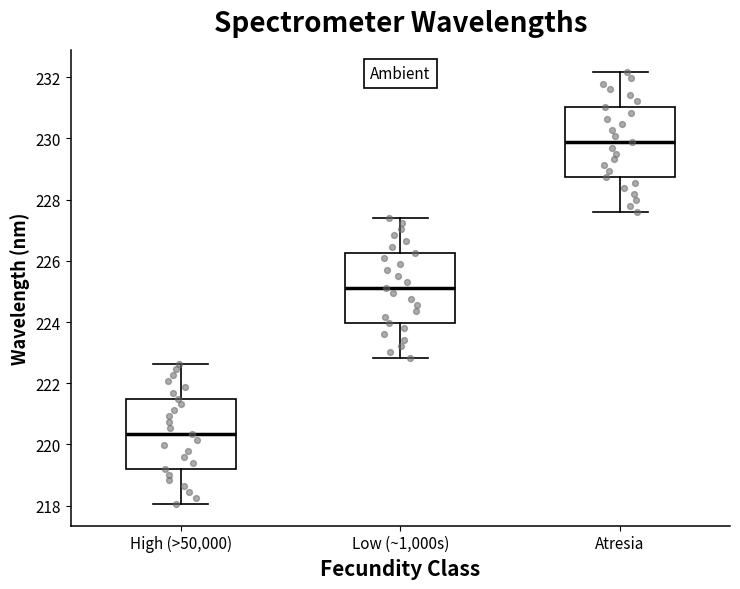

Reading left to right, read every box against the y-axis: the position of its median line, the range the box covers, and the ends of its whiskers. The values are not printed on the chart, so give them approximately, as read against the axis.

High (>50,000): median 220.4, box 219.2 to 221.4, whiskers 218.0 to 222.6
Low (~1,000s): median 225.2, box 224.0 to 226.2, whiskers 222.8 to 227.4
Atresia: median 229.8, box 228.8 to 231.0, whiskers 227.6 to 232.2